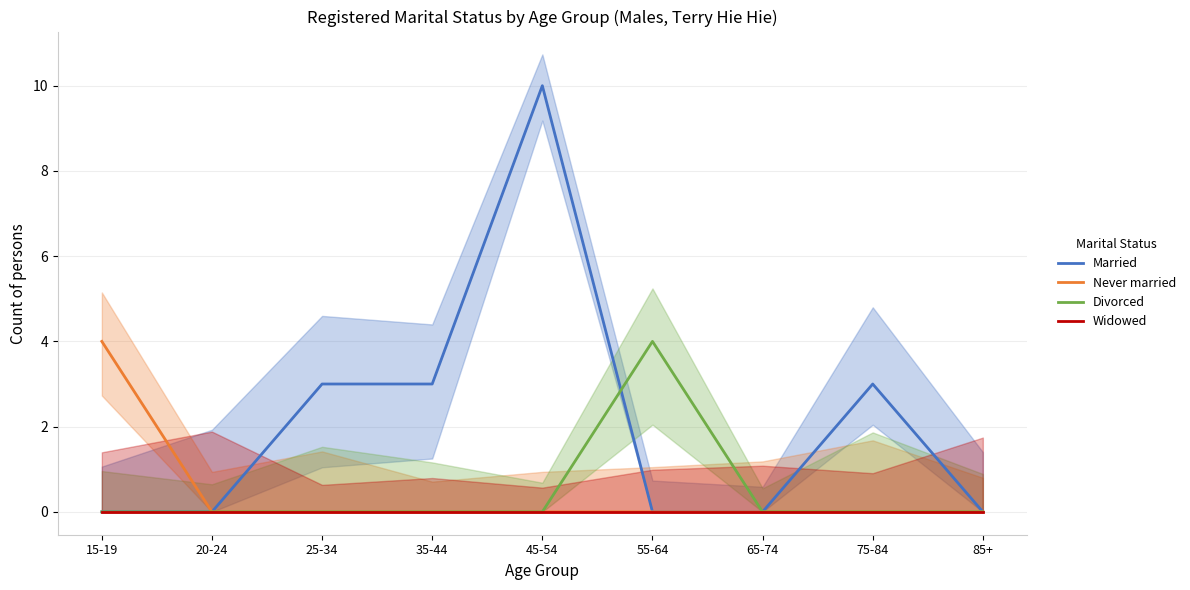

What position from the left is 20-24?

2